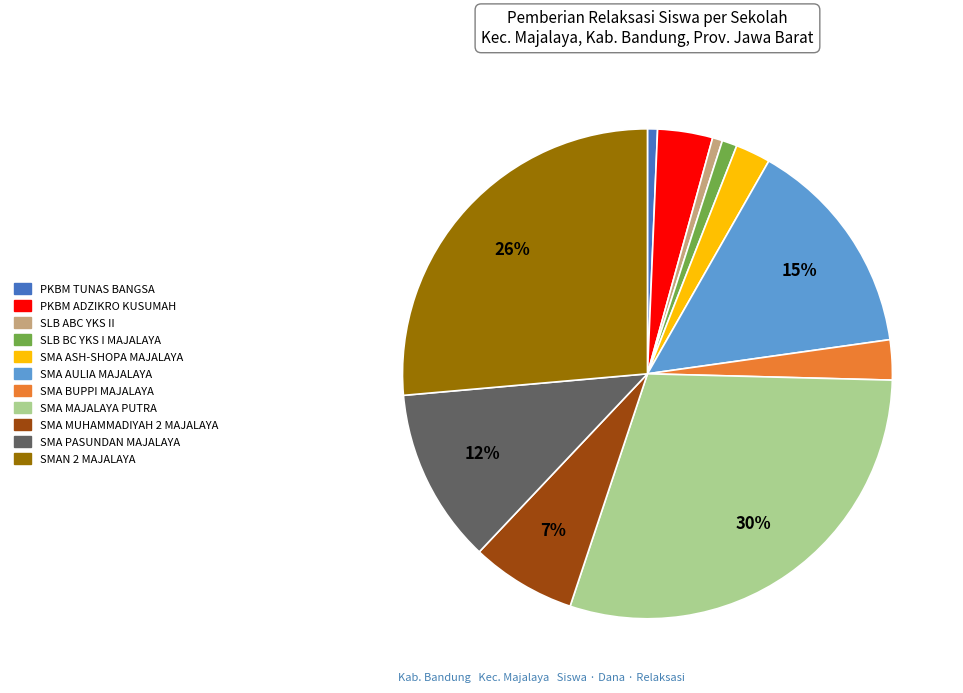

Is the sum of PKBM TUNAS BANGSA and SMA MAJALAYA PUTRA greater than half?

No